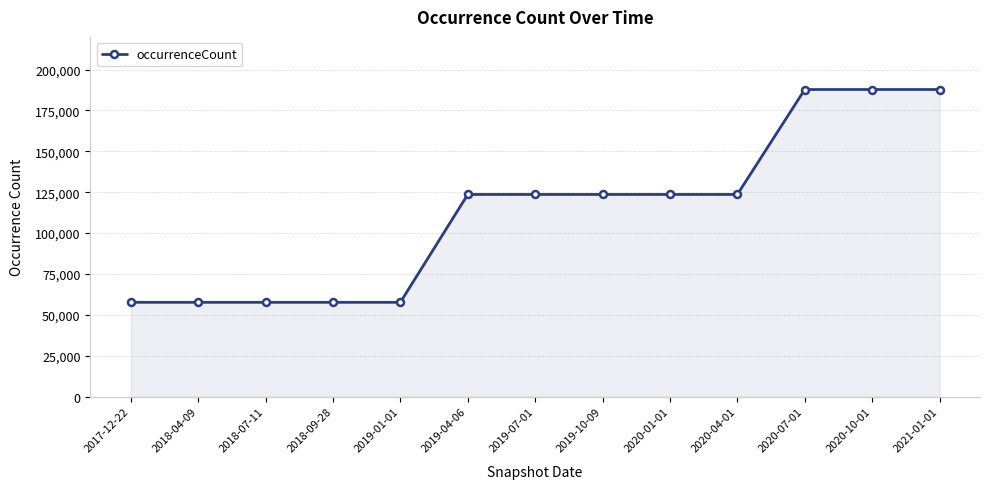

Reading right to left, what are all the values shown in this chart?

2021-01-01=187821	2020-10-01=187821	2020-07-01=187821	2020-04-01=123636	2020-01-01=123636	2019-10-09=123636	2019-07-01=123636	2019-04-06=123636	2019-01-01=57671	2018-09-28=57671	2018-07-11=57671	2018-04-09=57671	2017-12-22=57671